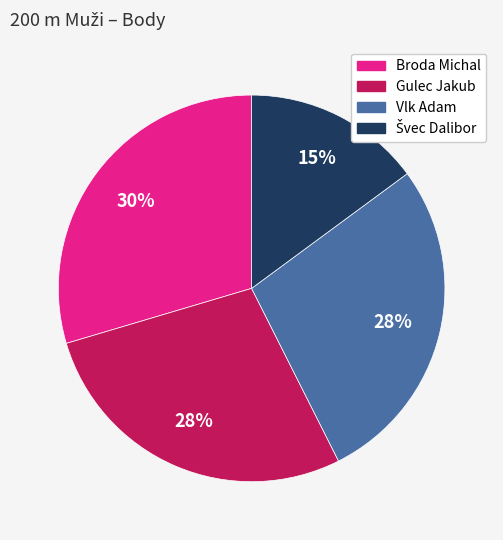

Does any single category account for the majority?

No